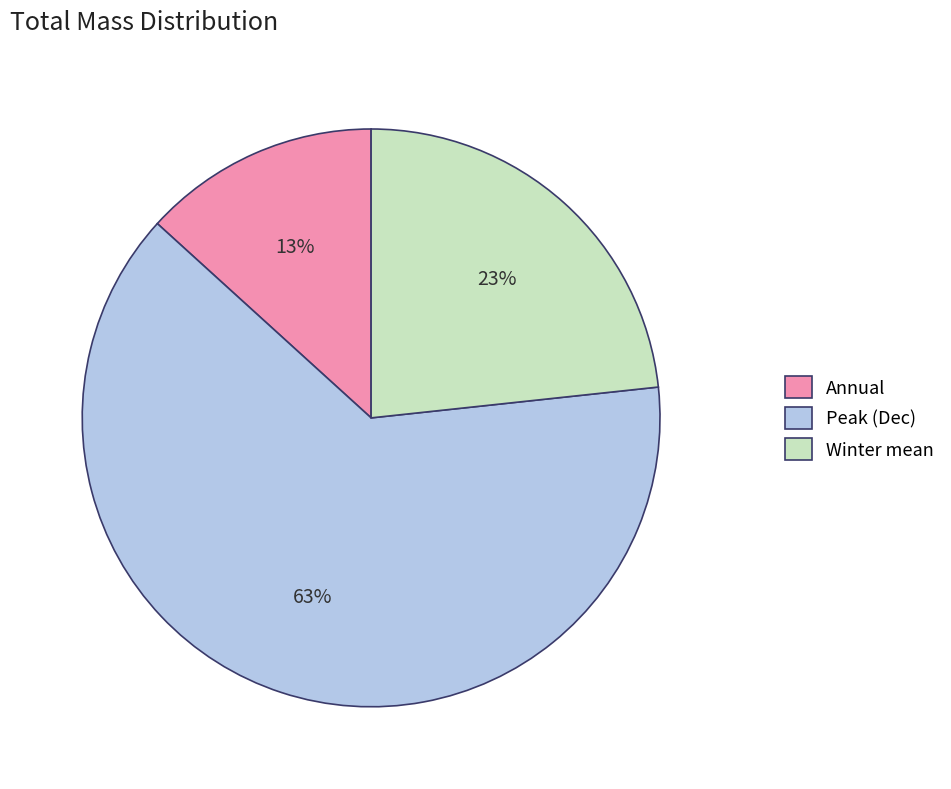

To the nearest percent, what is the combined percentage of Peak (Dec) and Winter mean?

87%